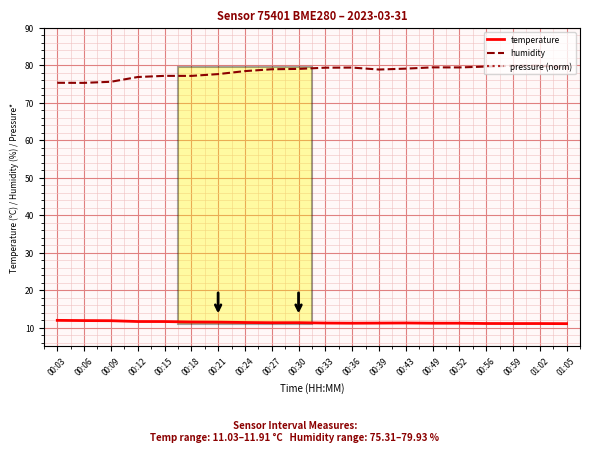

How many categories are shown in the chart?

20